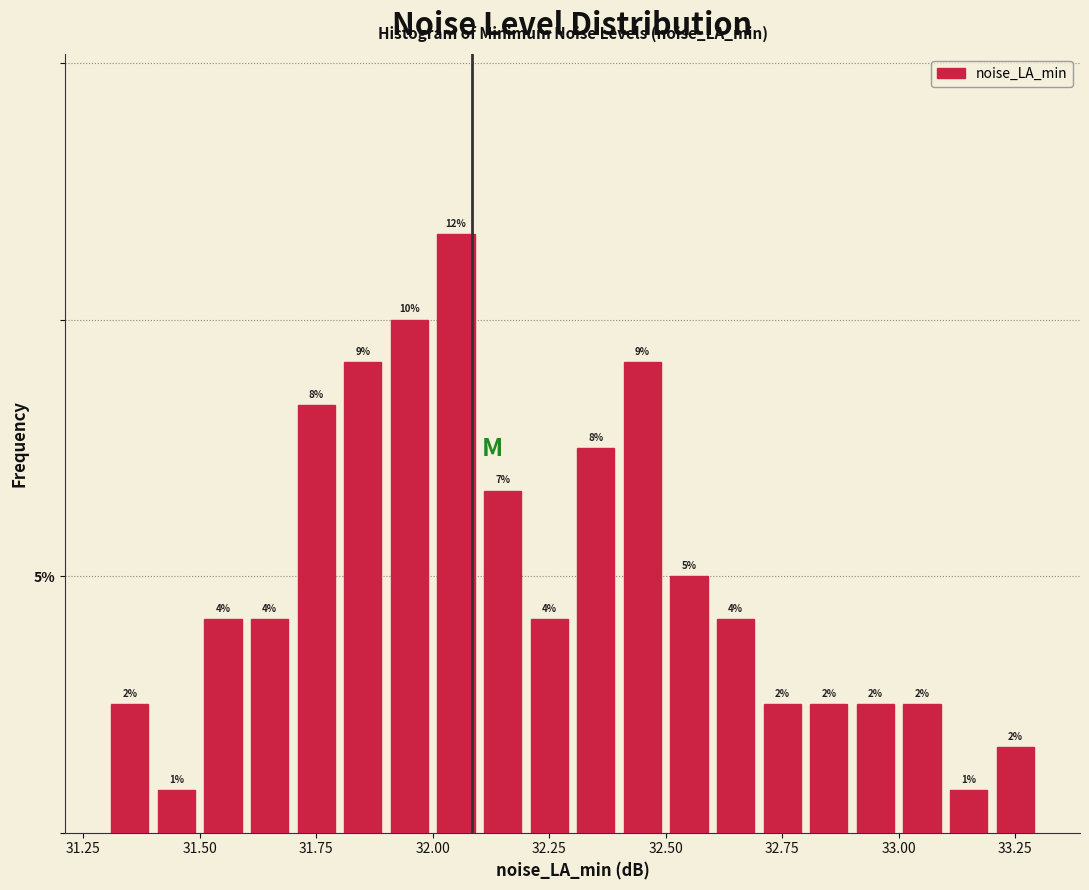

Read against the x-axis, roughly where is the centre of the tallest bar?

32.05